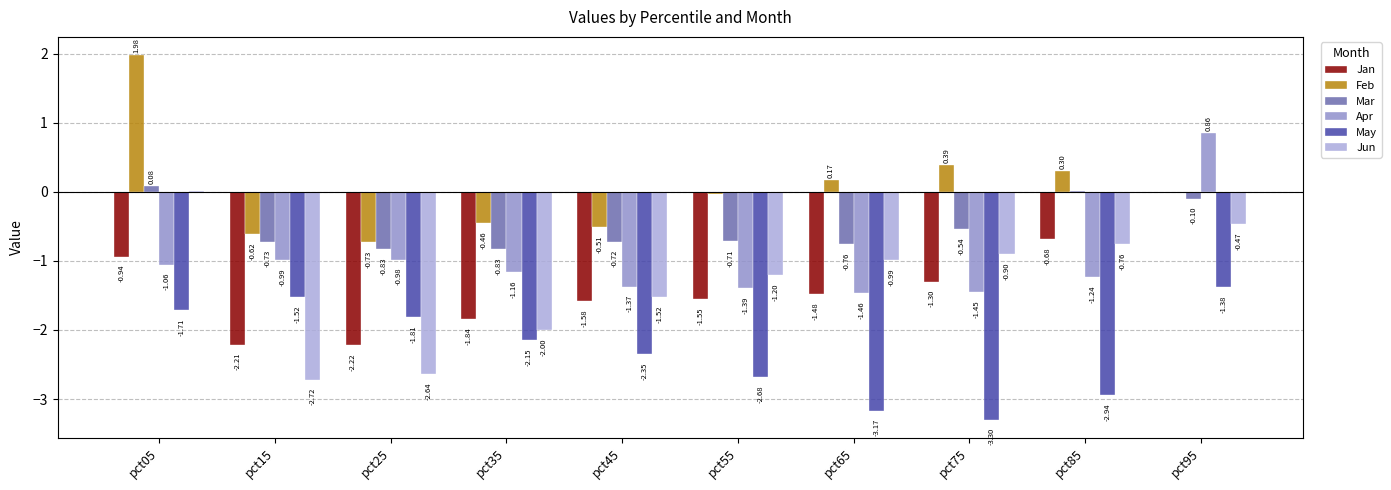

What are all the series names shown in the legend?

Jan, Feb, Mar, Apr, May, Jun